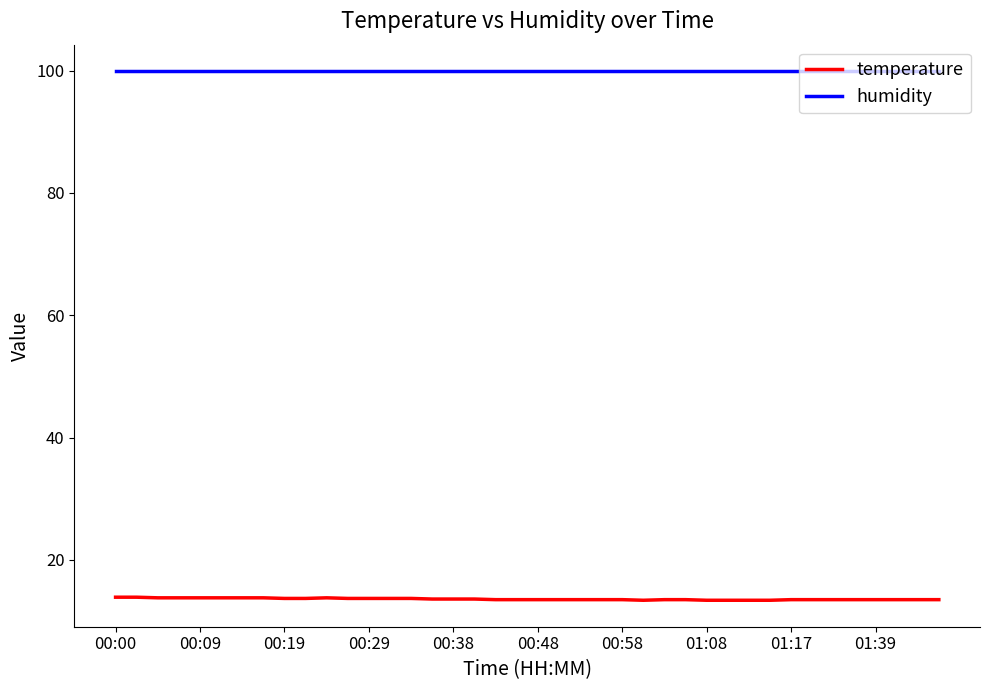

True or false: humidity and temperature cross at least once.

False